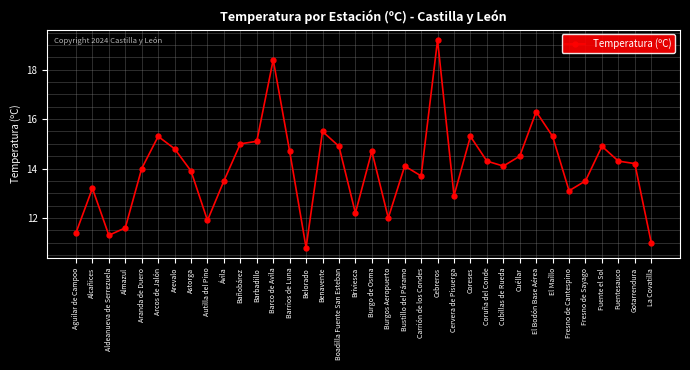

What is the change in value from Barbadillo to Cebreros?

+4.1